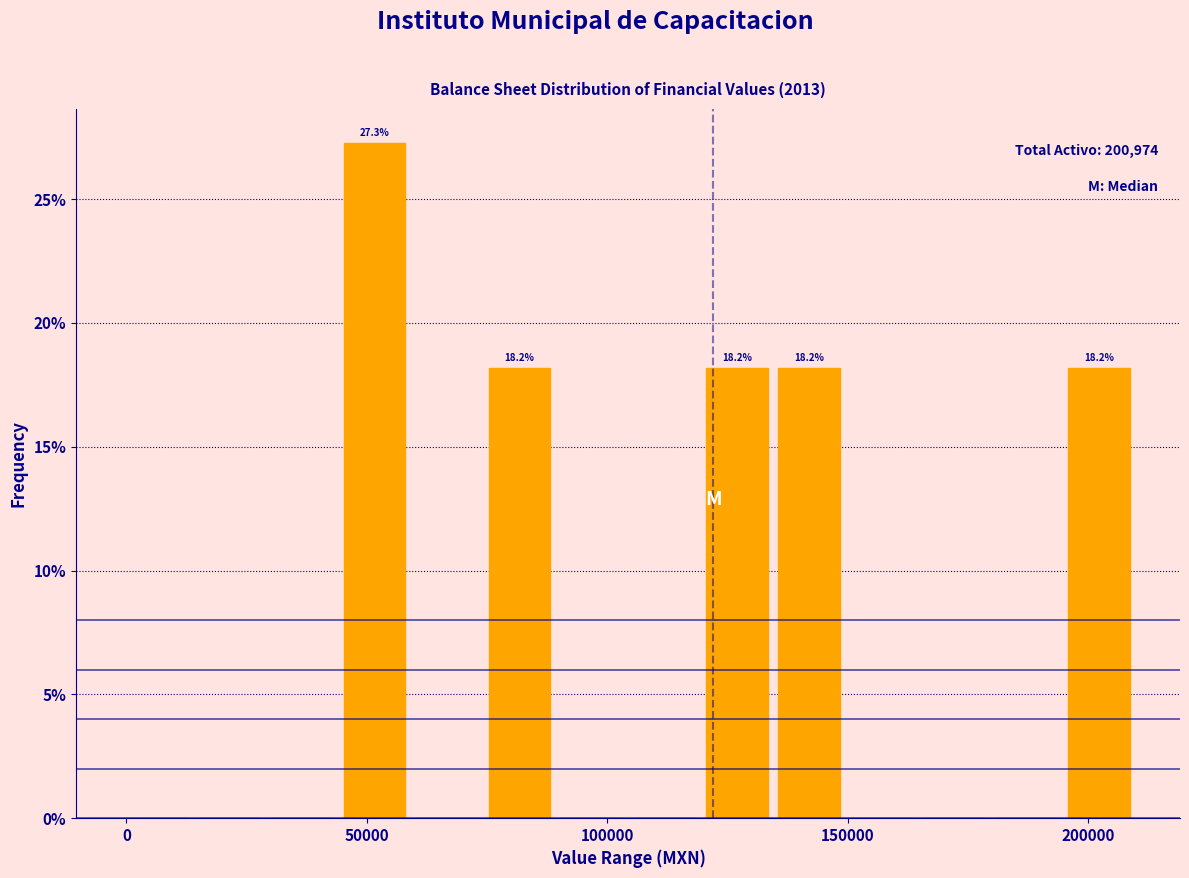

Around what value on the x-axis is the tallest bar? Give the approximate position of its centre, as read against the axis.

50000